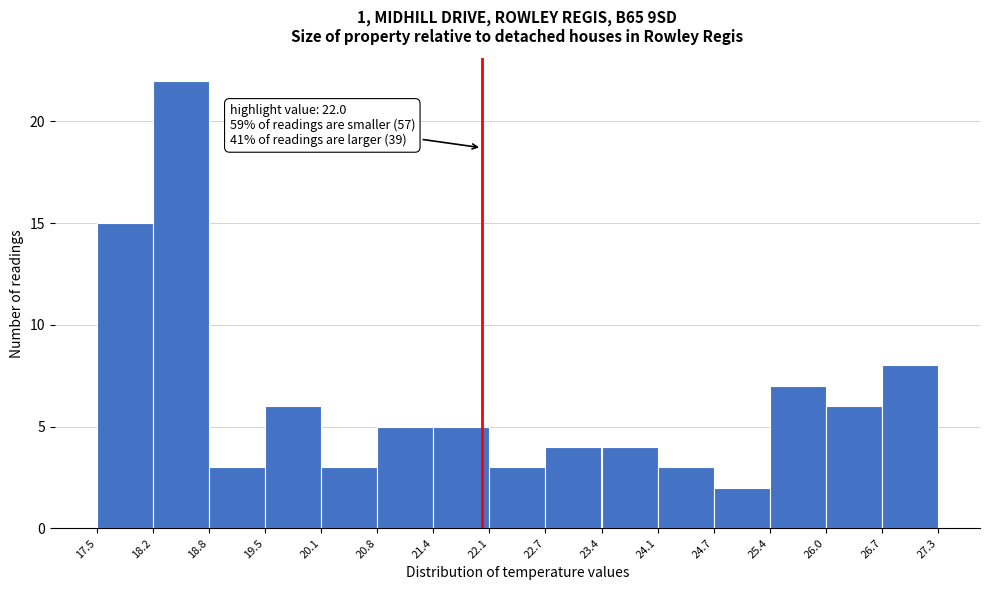

Over which range of the x-axis is the bar tallest?

18.2 to 18.8